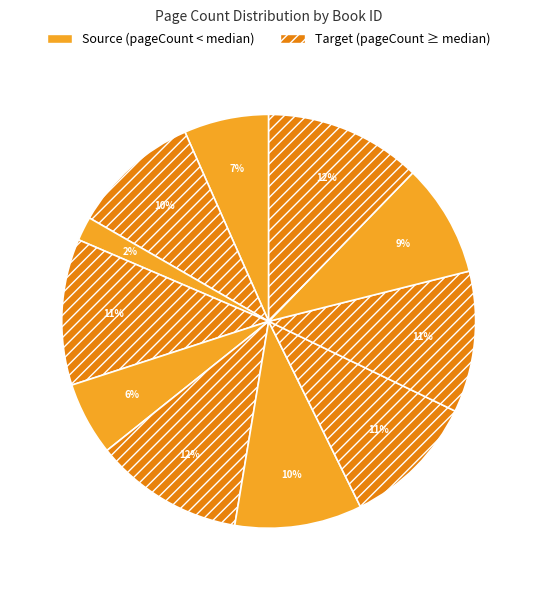

Count the number of slices in the pie.

11